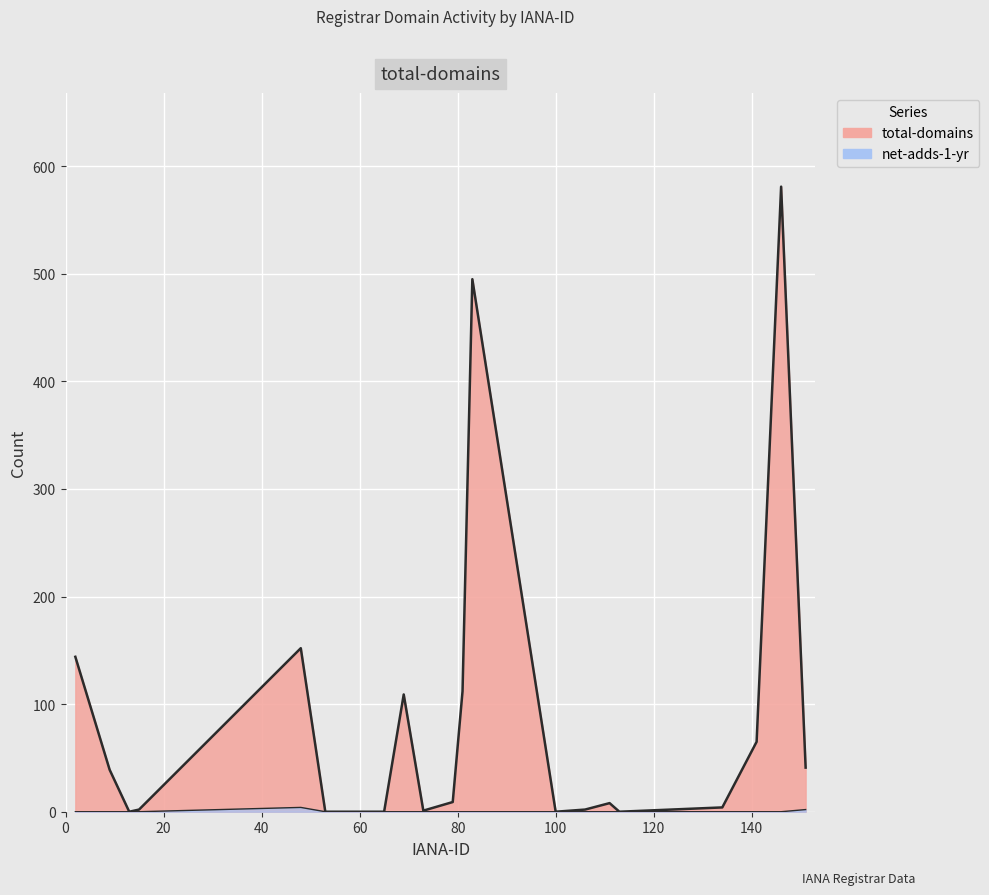

Rank the categories by net-adds-1-yr value from lowest to highest.

2, 9, 13, 15, 53, 65, 69, 73, 79, 81, 83, 100, 106, 111, 113, 134, 141, 146, 151, 48